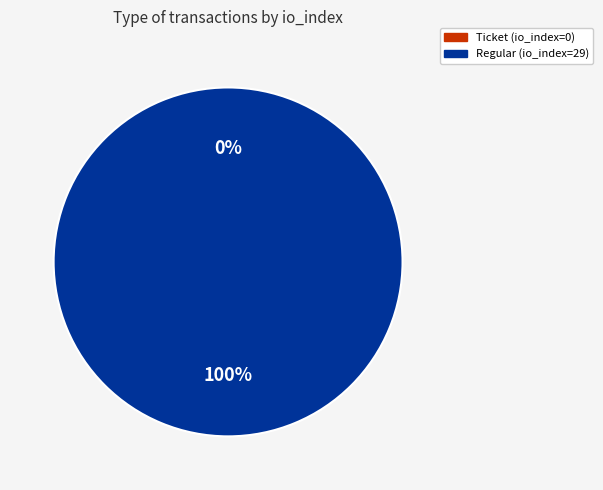

Which category has the biggest portion of the pie?

Regular (io_index=29)